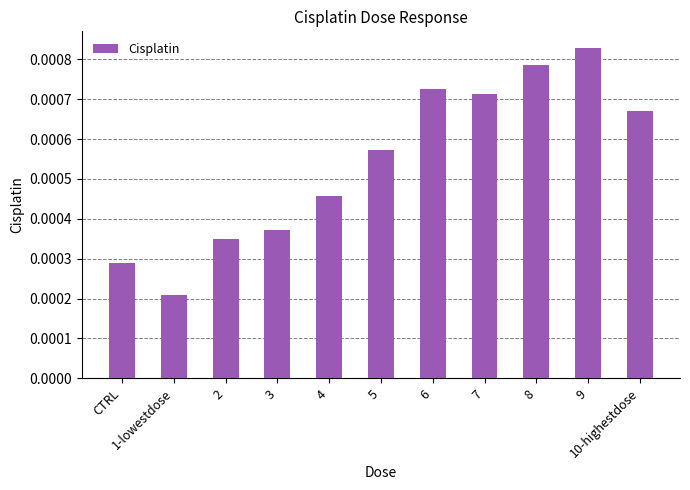

What position from the left is 10-highestdose?

11